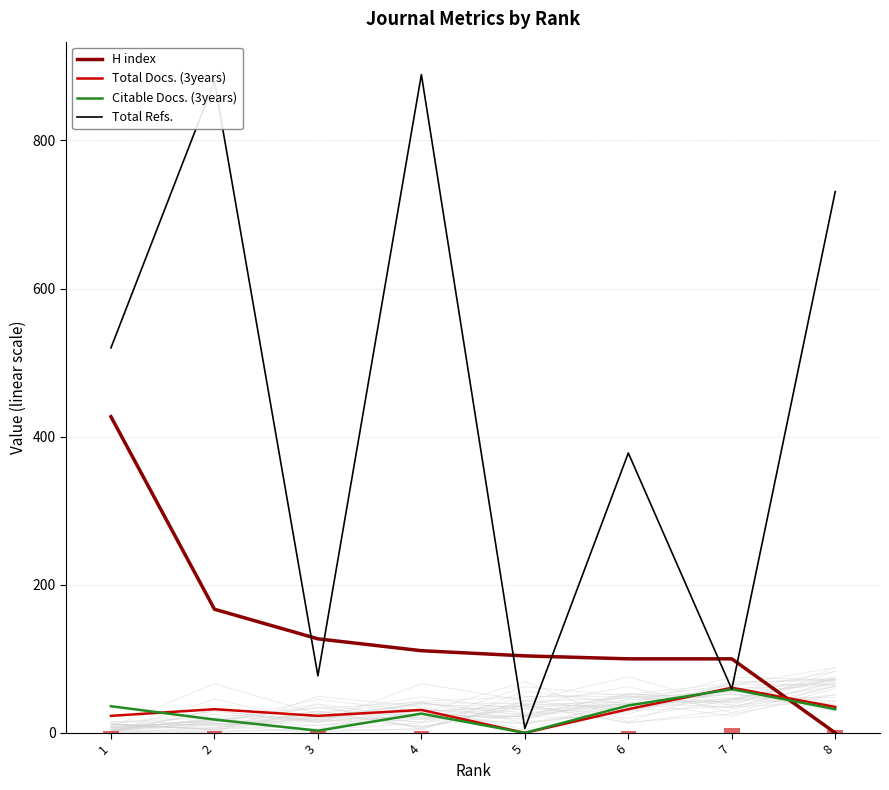

Reading left to right, transcribe all the data shown in this chart.

H index: 427	167	127	111	104	100	100	0
Total Docs. (3years): 23	32	23	31	0	32	61	35
Citable Docs. (3years): 36	18	3	26	0	37	59	32
Total Refs.: 520	880	77	889	6	378	59	731